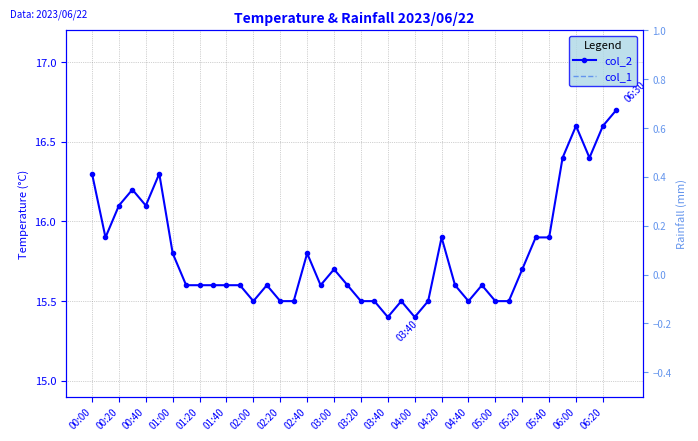

True or false: col_2 has a value of 15.9 at 05:40.

True